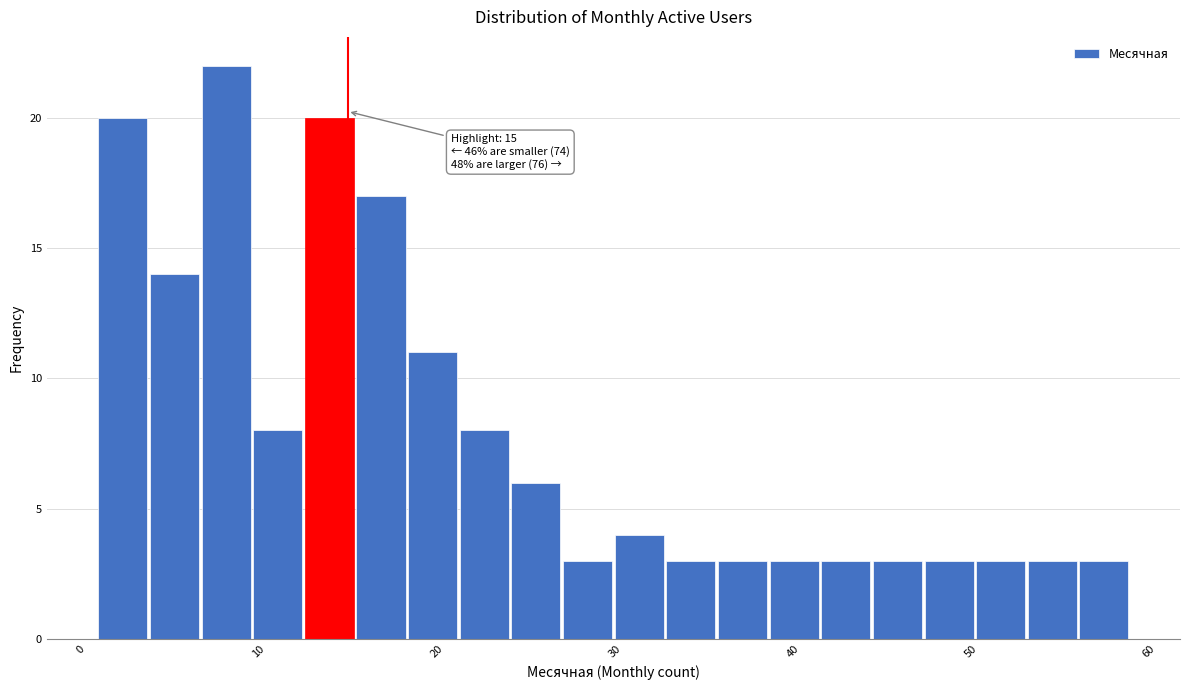

Read against the x-axis, roughly where is the centre of the tallest bar?

8